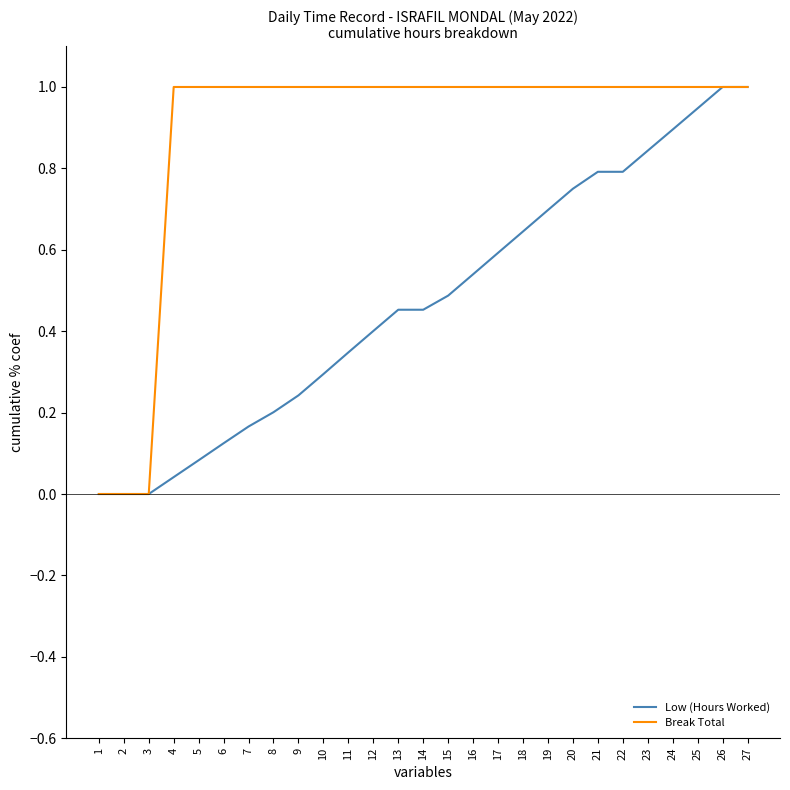

Is the value of Break Total at 5 greater than the value of Low (Hours Worked) at 3?

Yes